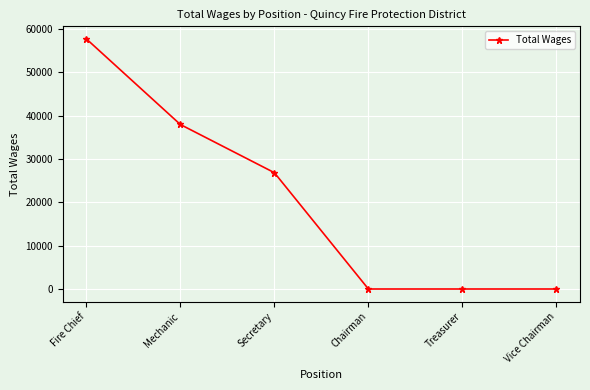

The chart shows a value of 57750 at Fire Chief. True or false?

True